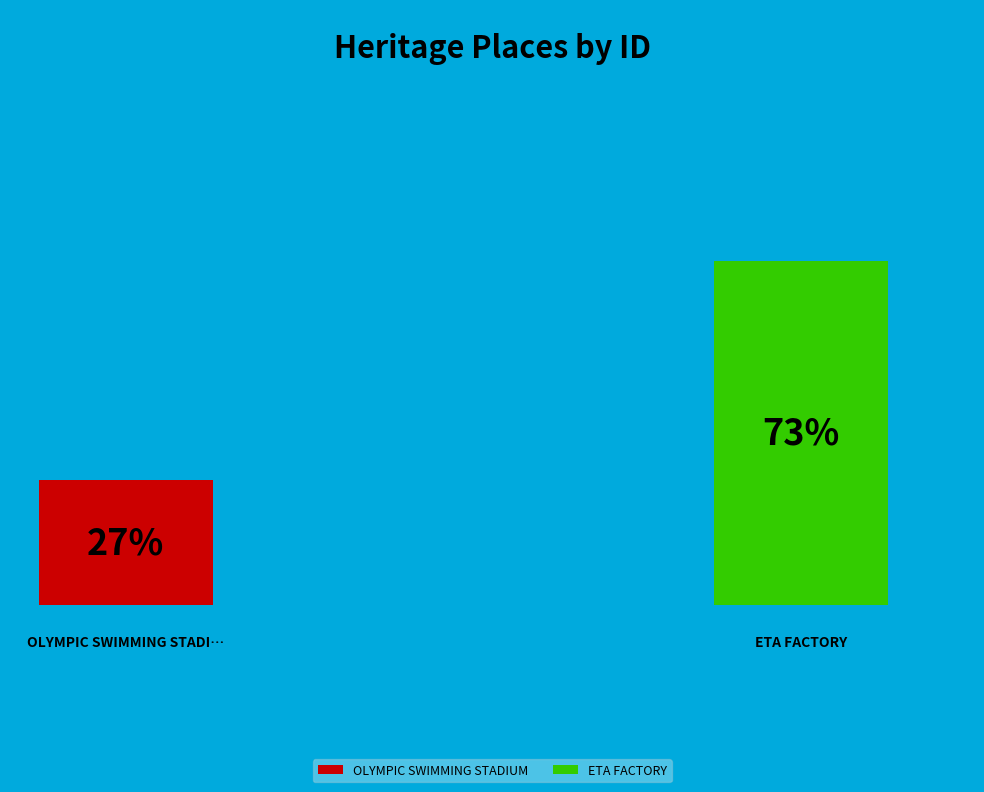

Which slice is the largest?

ETA FACTORY